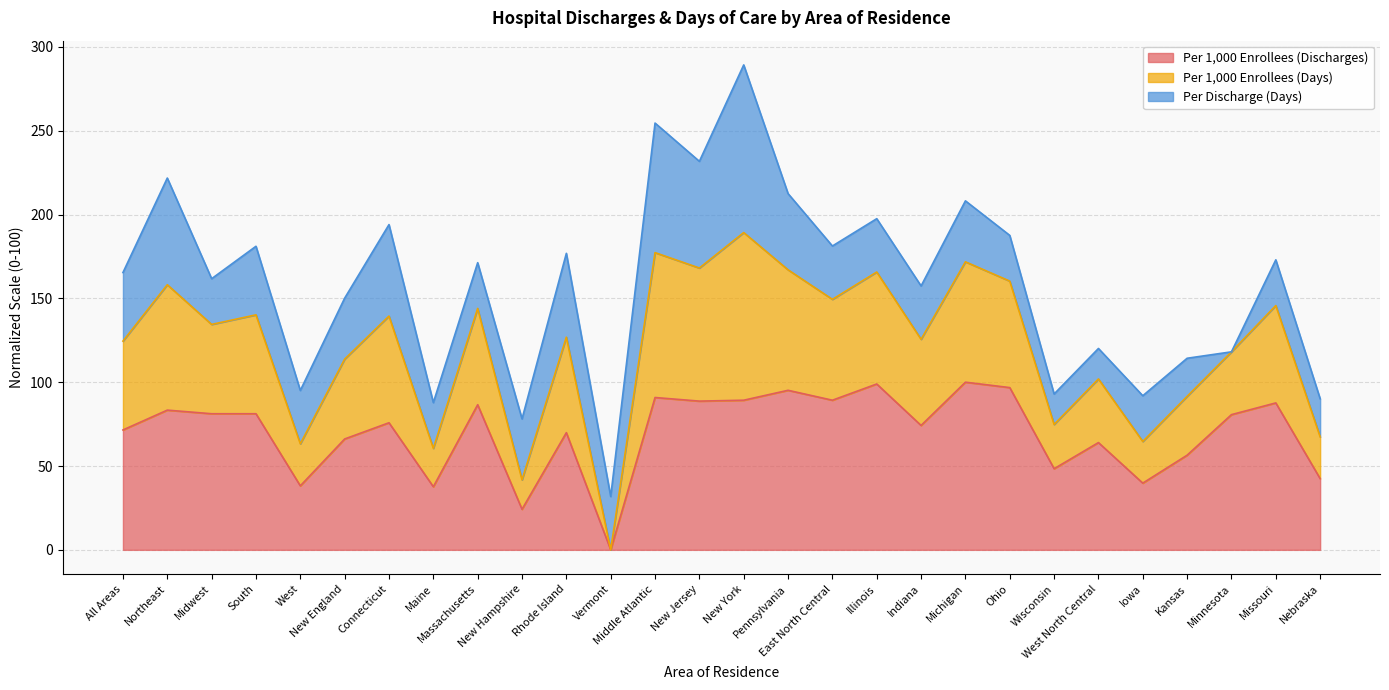

What is the greatest value displayed?

289.2